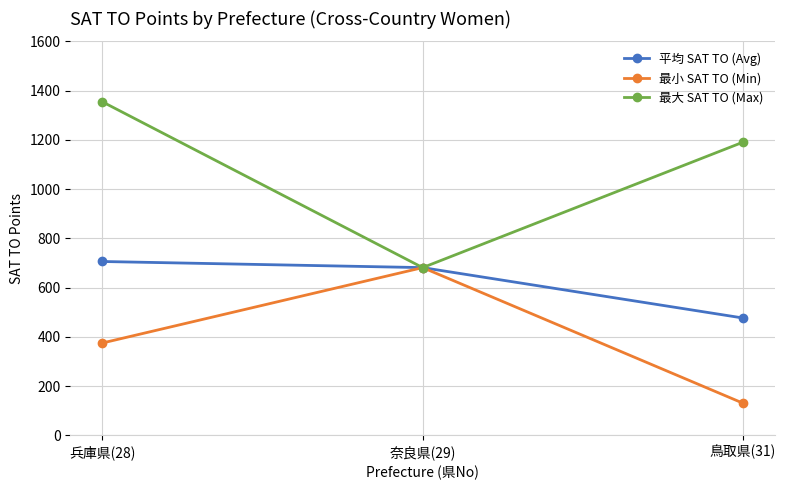

List the labels in order of 最小 SAT TO (Min) value, largest first.

奈良県(29), 兵庫県(28), 鳥取県(31)